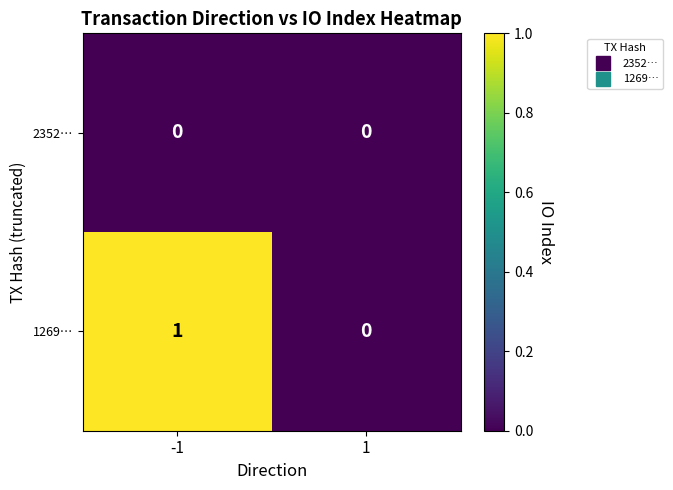

How many series are shown in this chart?

2